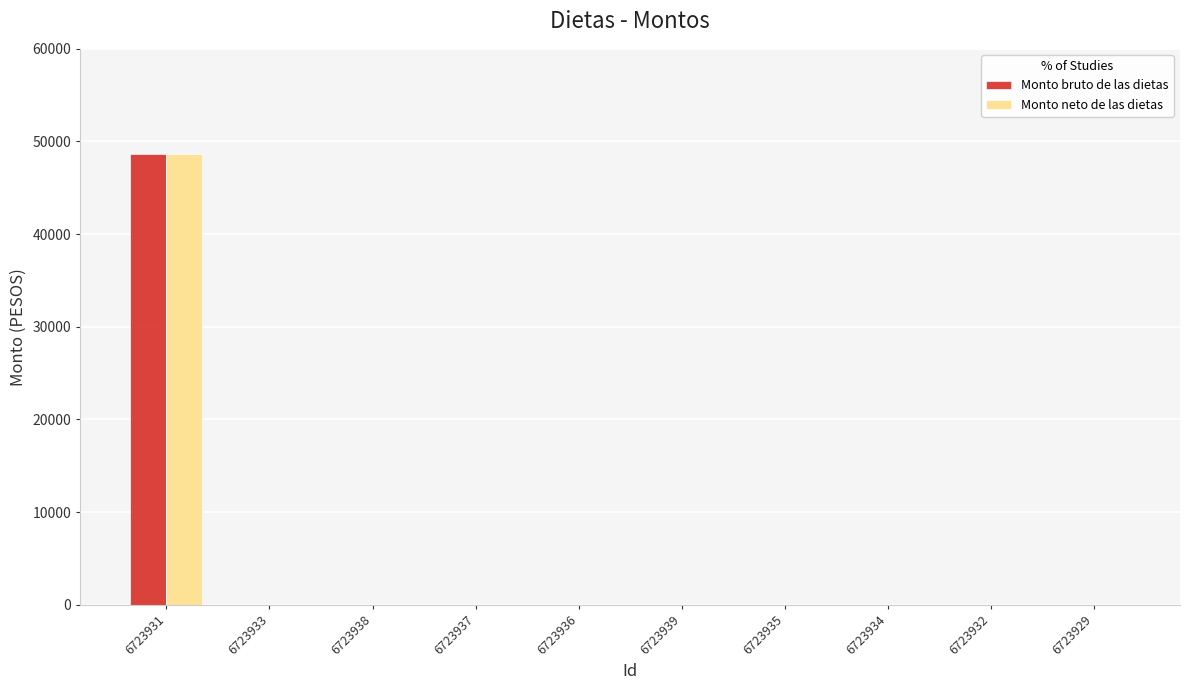

What is the maximum value shown in the chart?

48600